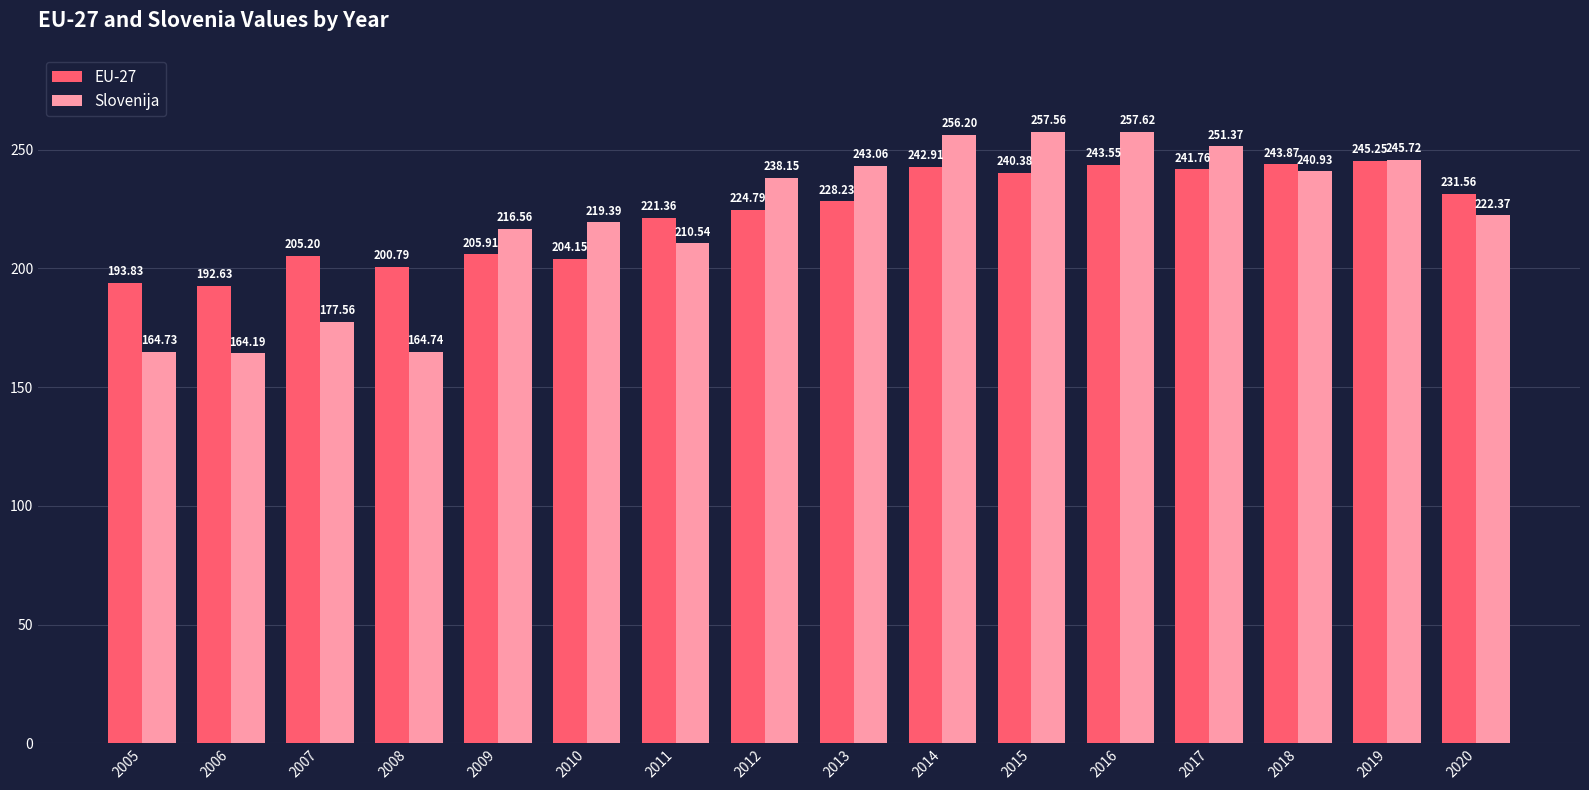

What are all the series names shown in the legend?

EU-27, Slovenija